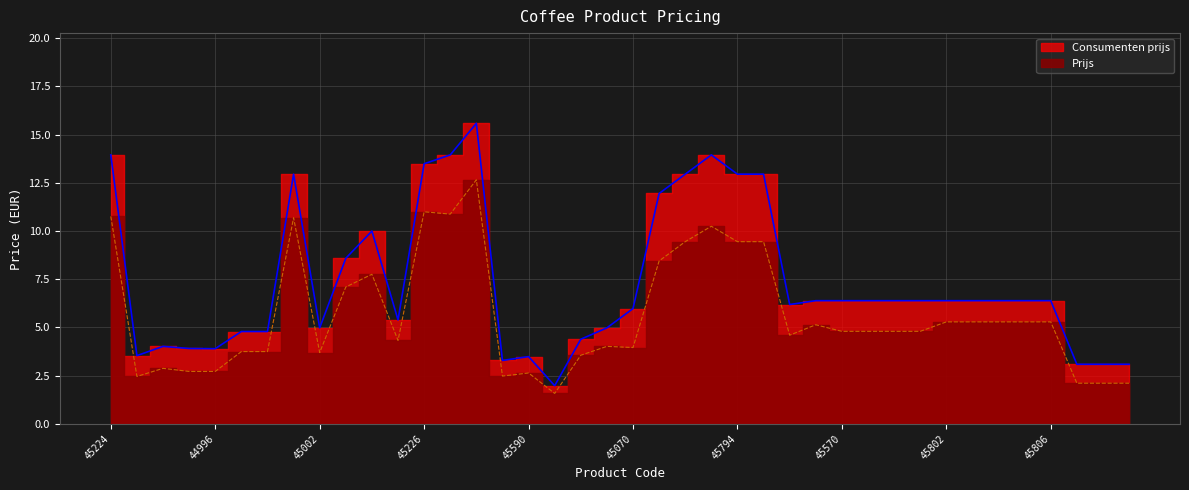

How many interior local valleys does the Consumenten prijs series have?

7